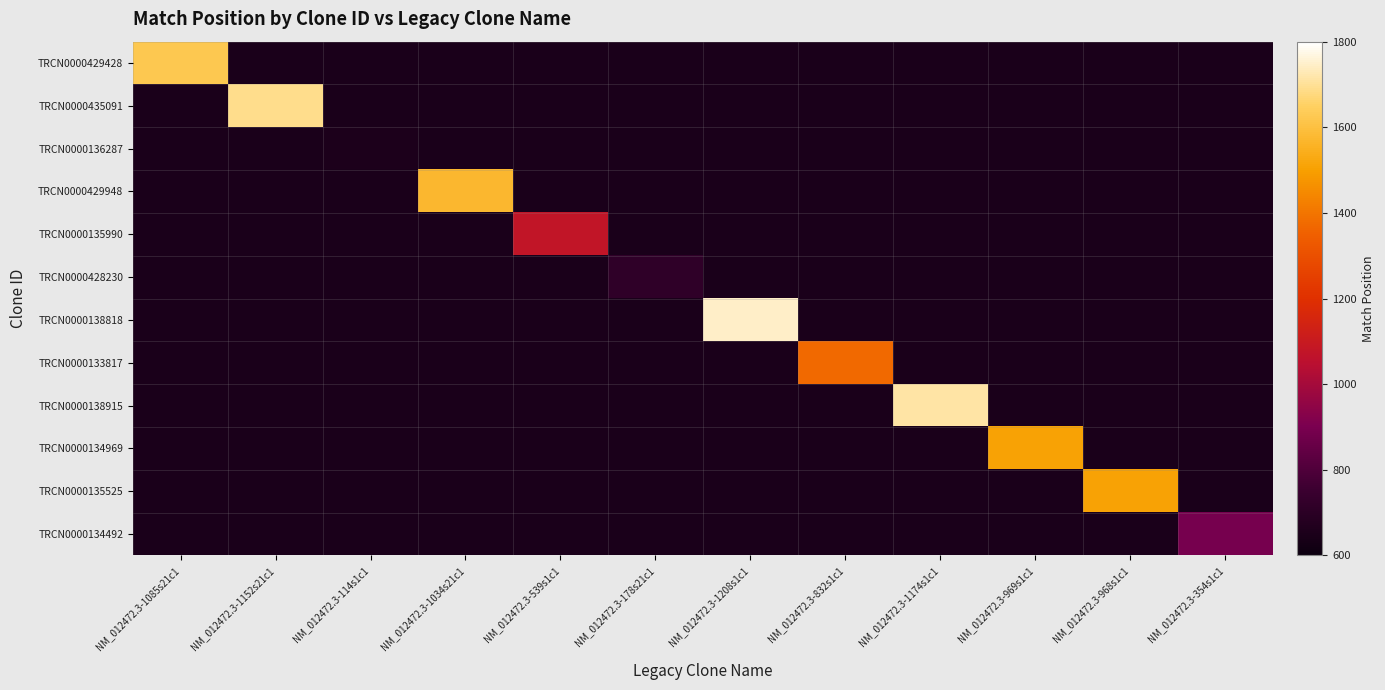

At which category does the chart reach its peak across all series?

NM_012472.3-1208s1c1